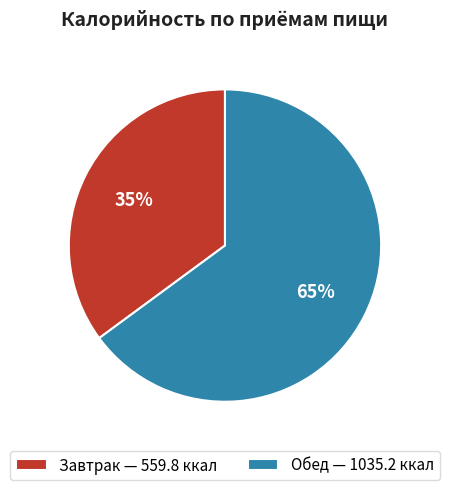

Is it true that Завтрак is 21% of the pie?

False